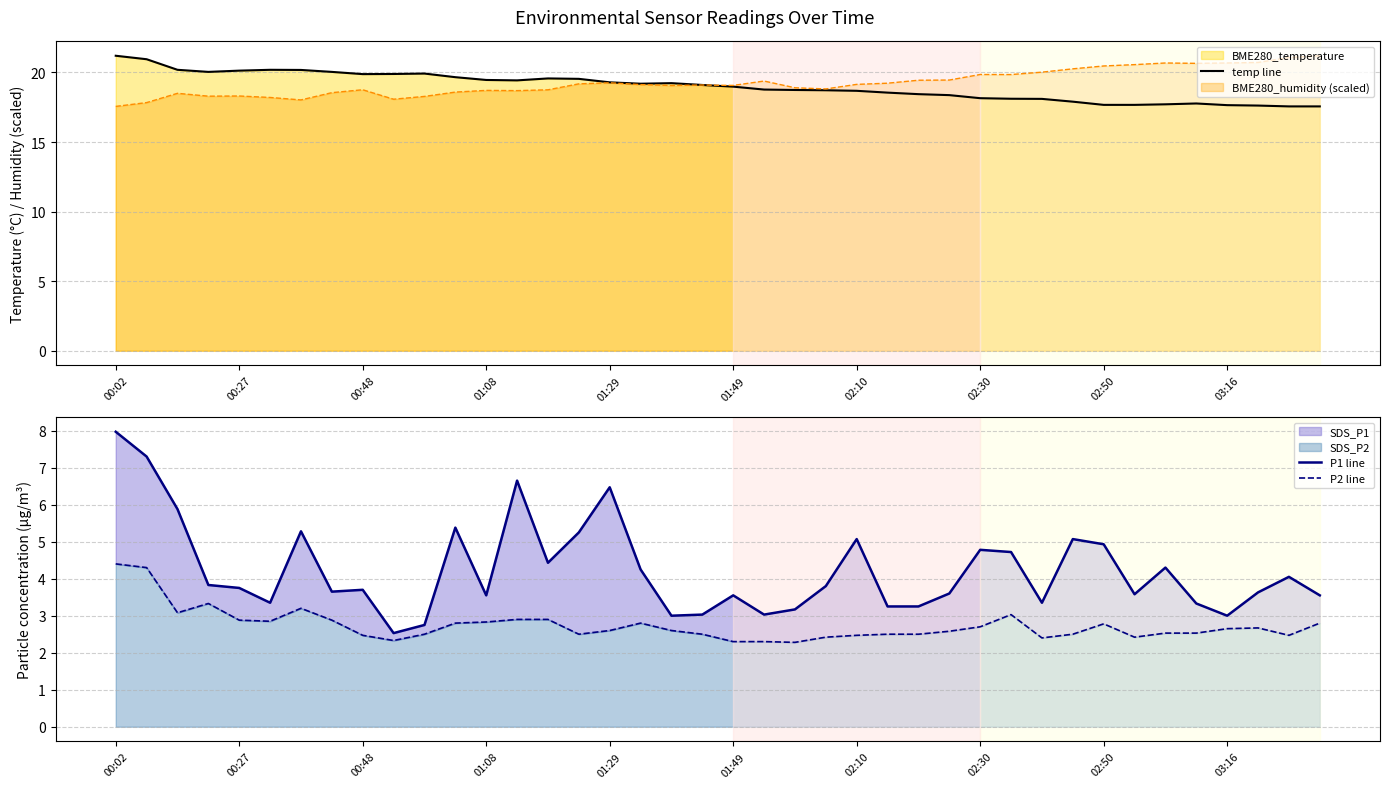

True or false: temp line has a value of 33.6 at 01:29.

False